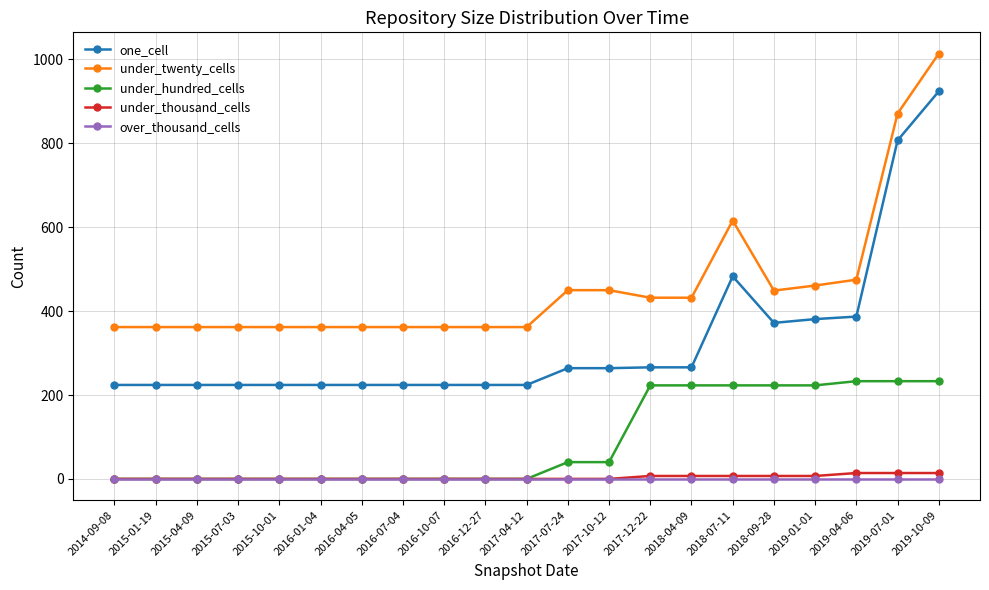

The value of over_thousand_cells at 2016-12-27 is 0. True or false?

True